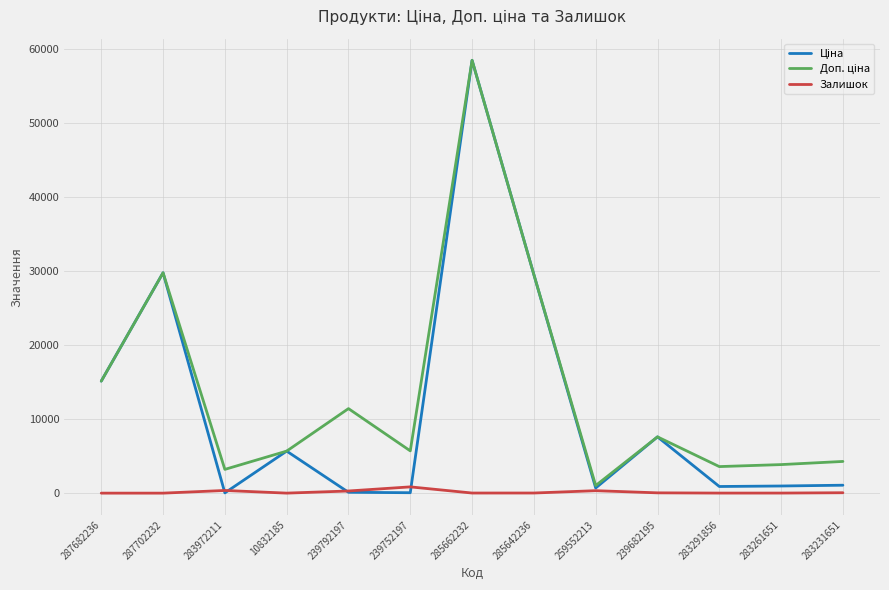

What is the greatest value displayed?

58426.5